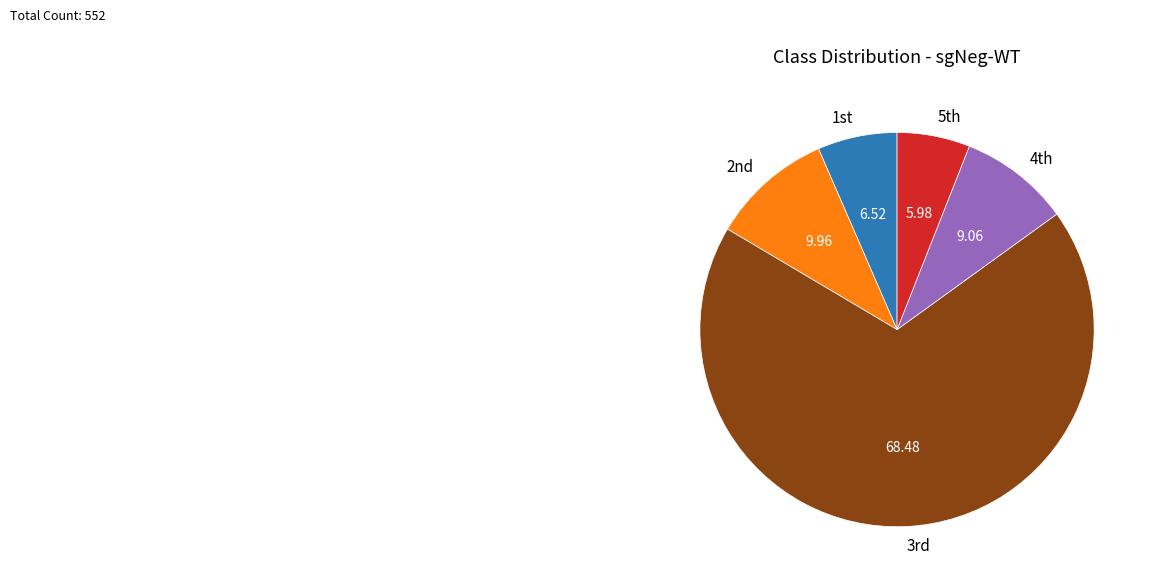

Which category accounts for the majority?

3rd